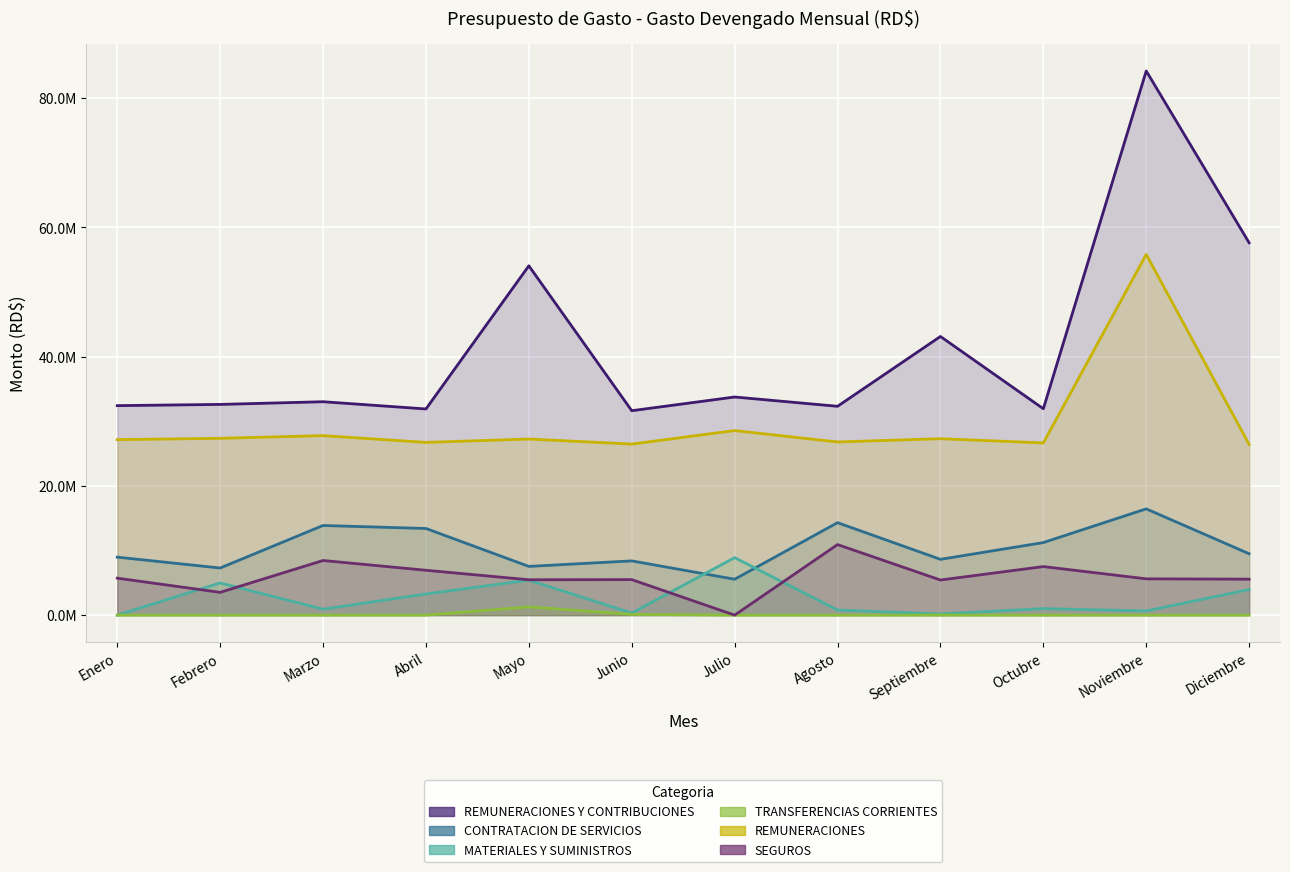

How many distinct data groups are displayed?

6